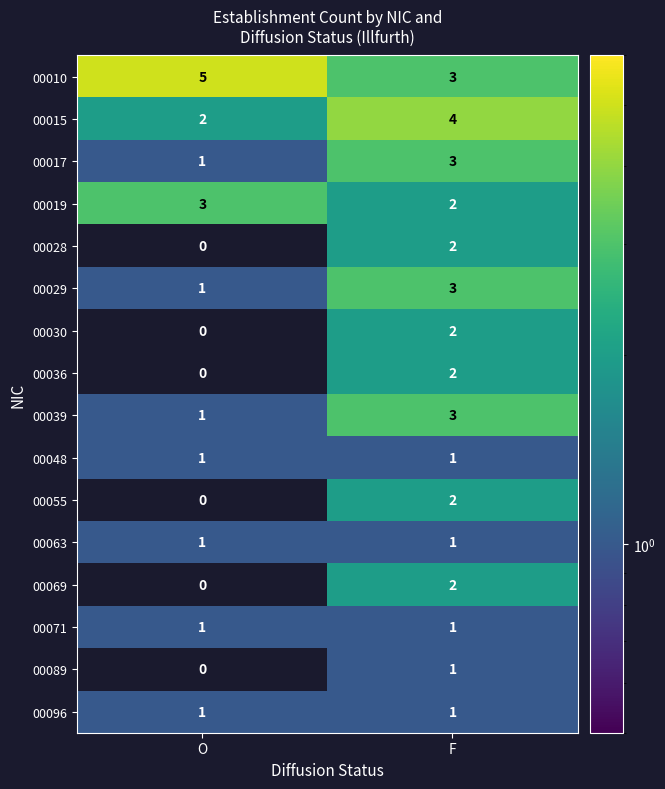

What is the spread (max minus min) of values at O?

5